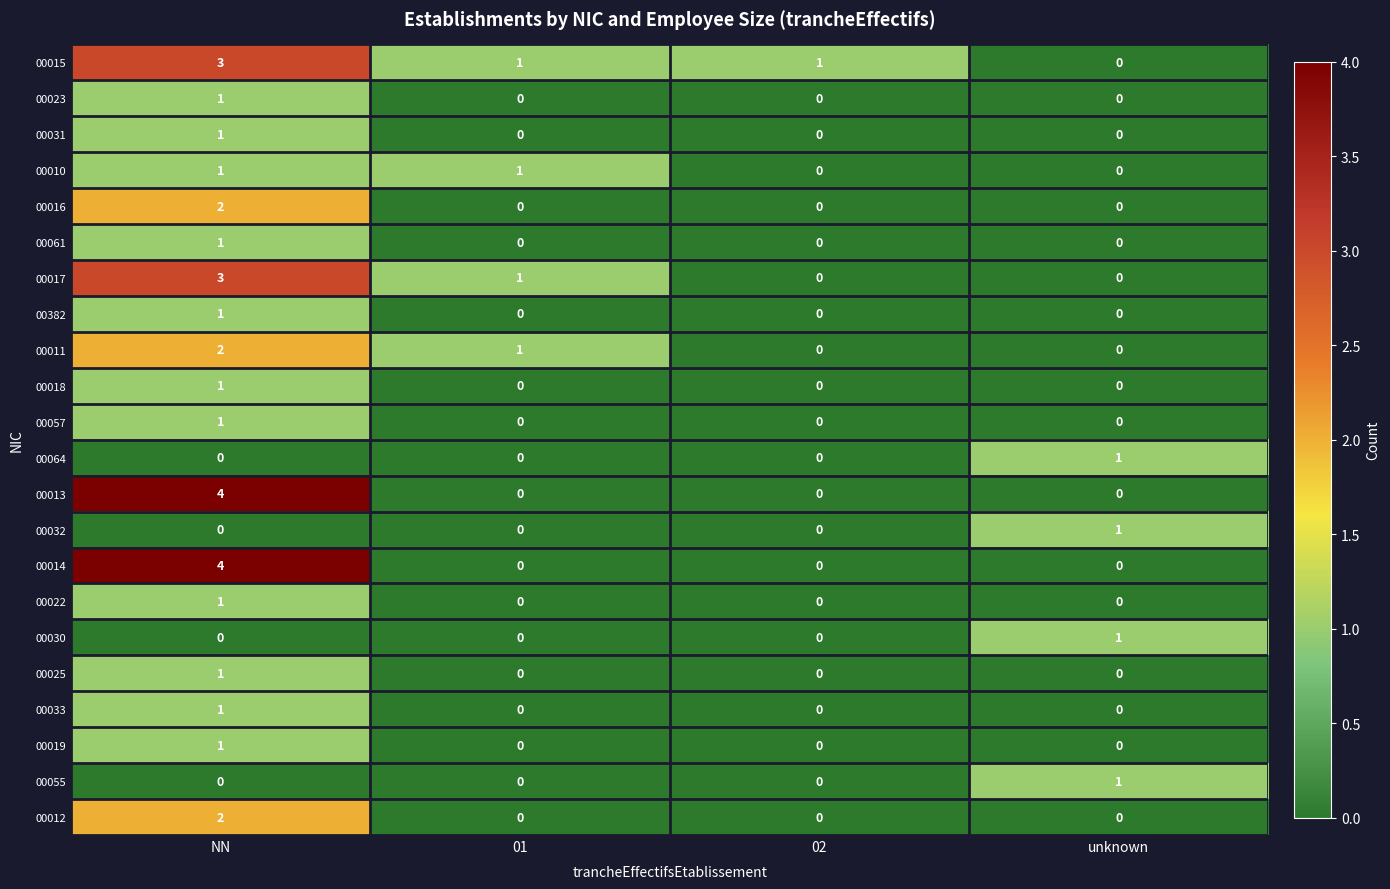

The value of 00022 at 02 is 0. True or false?

True